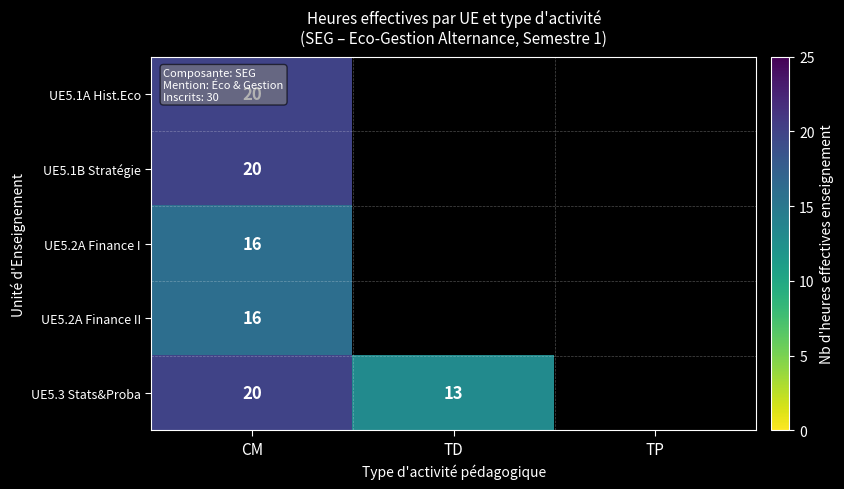

What is the maximum value shown in the chart?

20.0